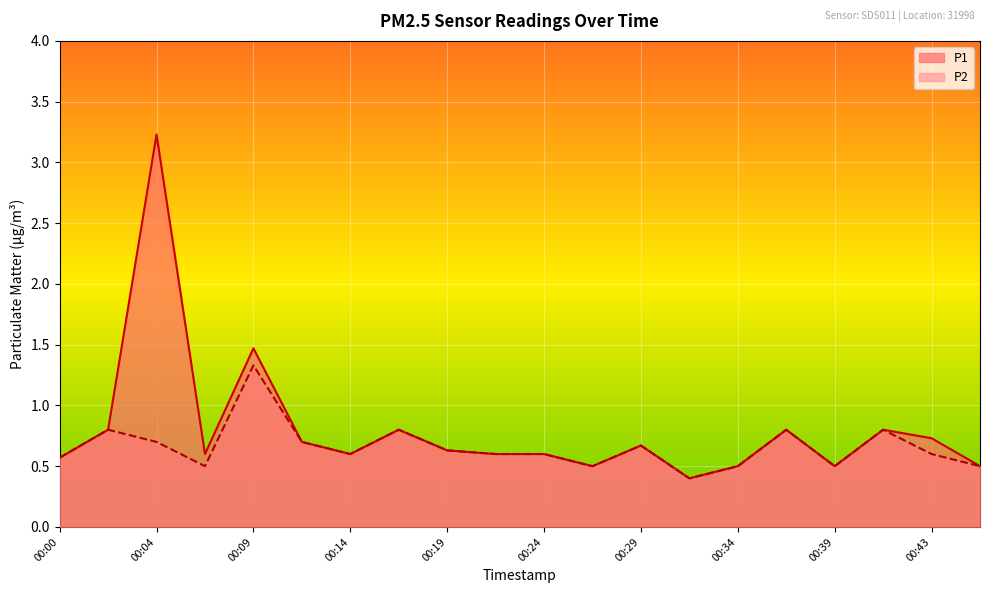

True or false: P2 has a value of 0.6 at 00:21.

True